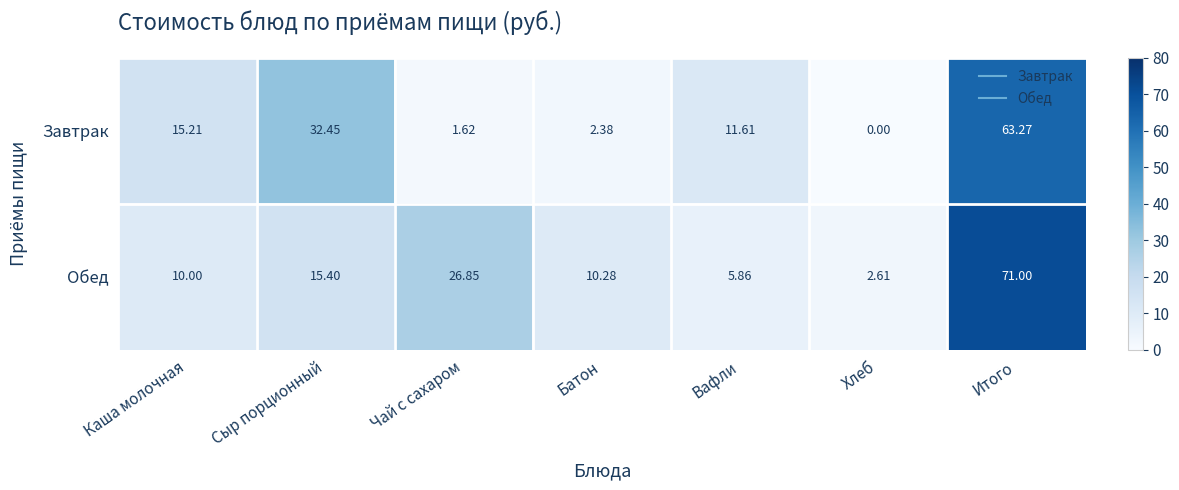

At which label is Обед closest to 36?

Чай с сахаром